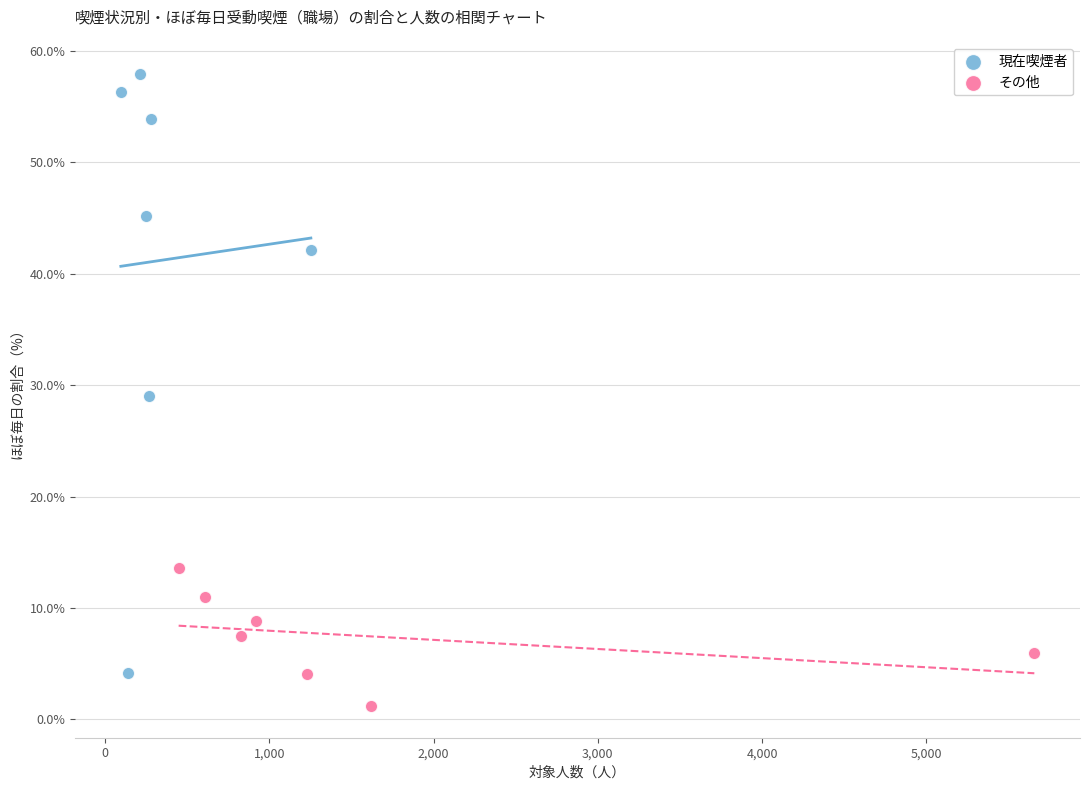

Which series has the widest spread of Y values?

現在喫煙者